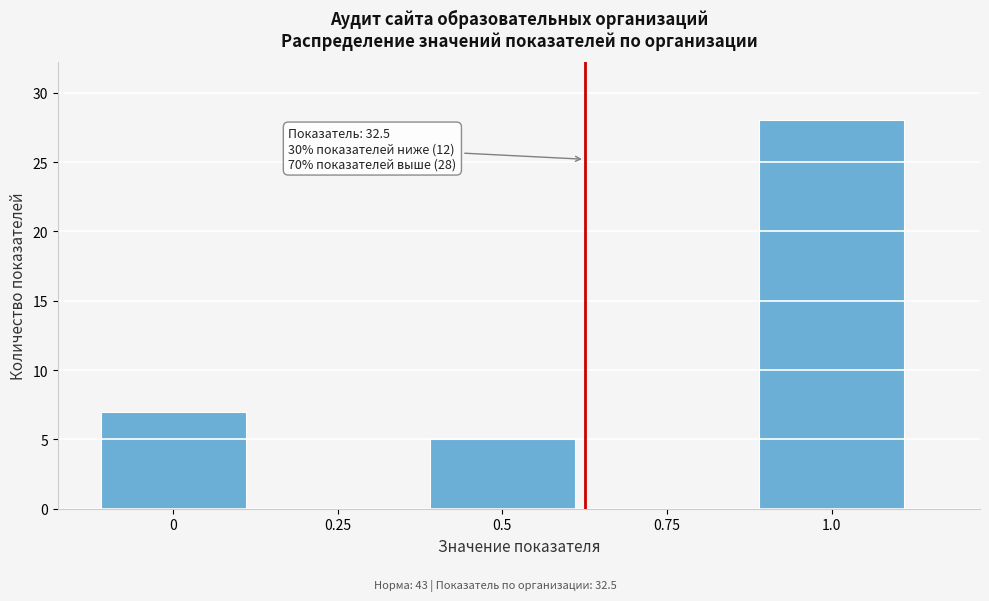

Reading left to right, list all the values displayed in this chart.

0=7	0.25=0	0.5=5	0.75=0	1.0=28